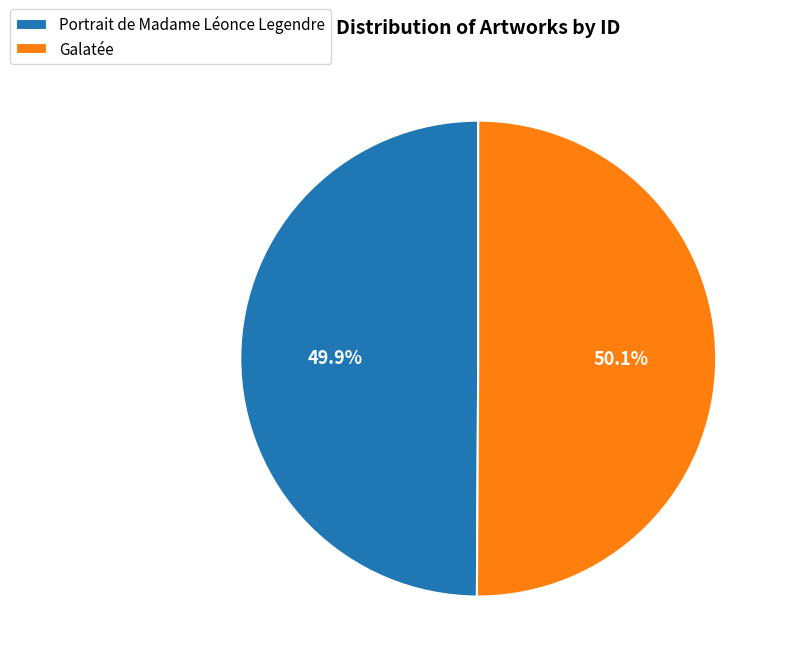

Does any single category account for the majority?

Yes